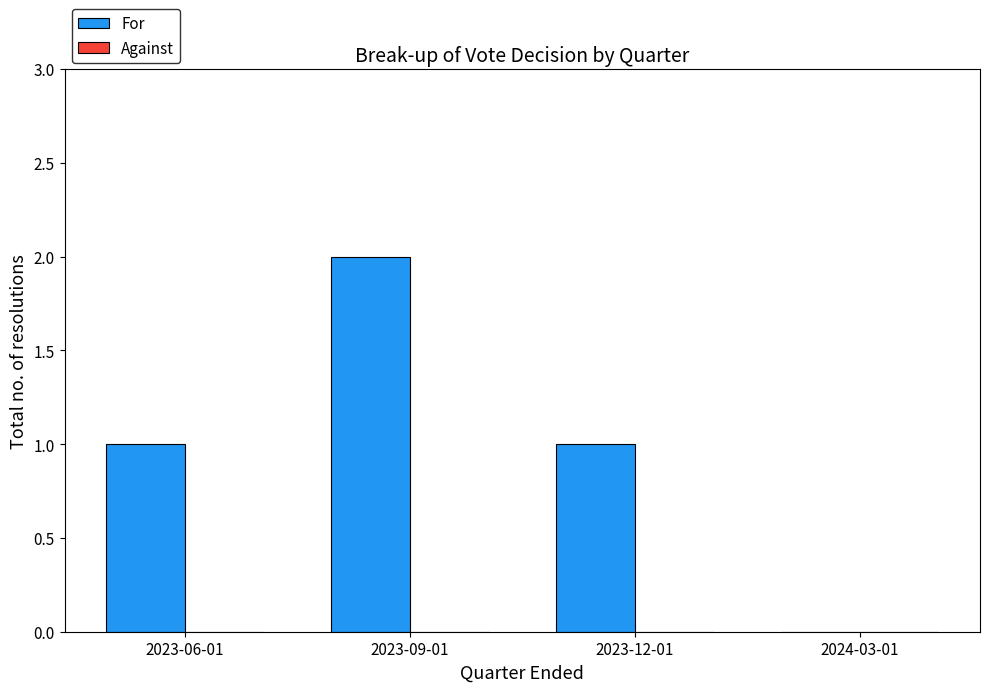

What is the sum of all values?

4